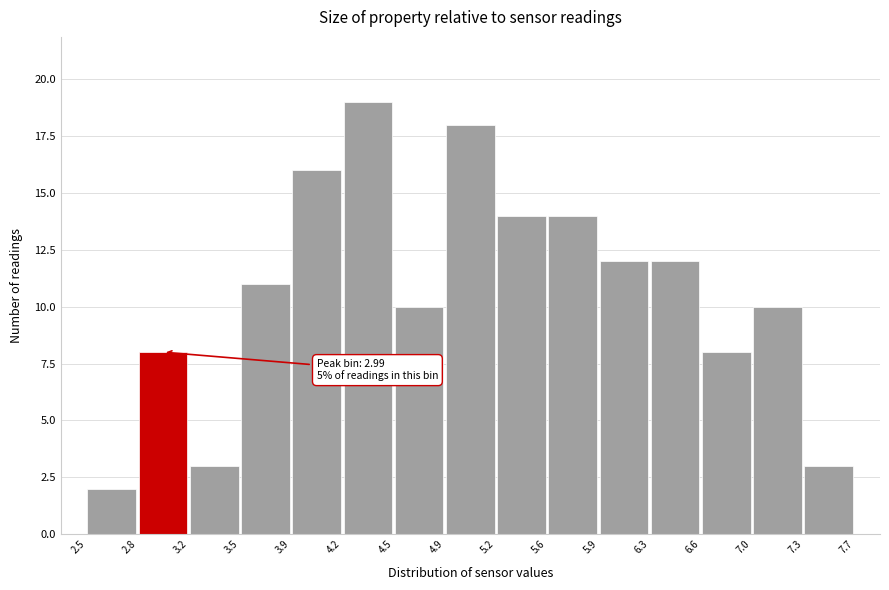

Which range on the x-axis has the tallest bar?

4.2 to 4.5